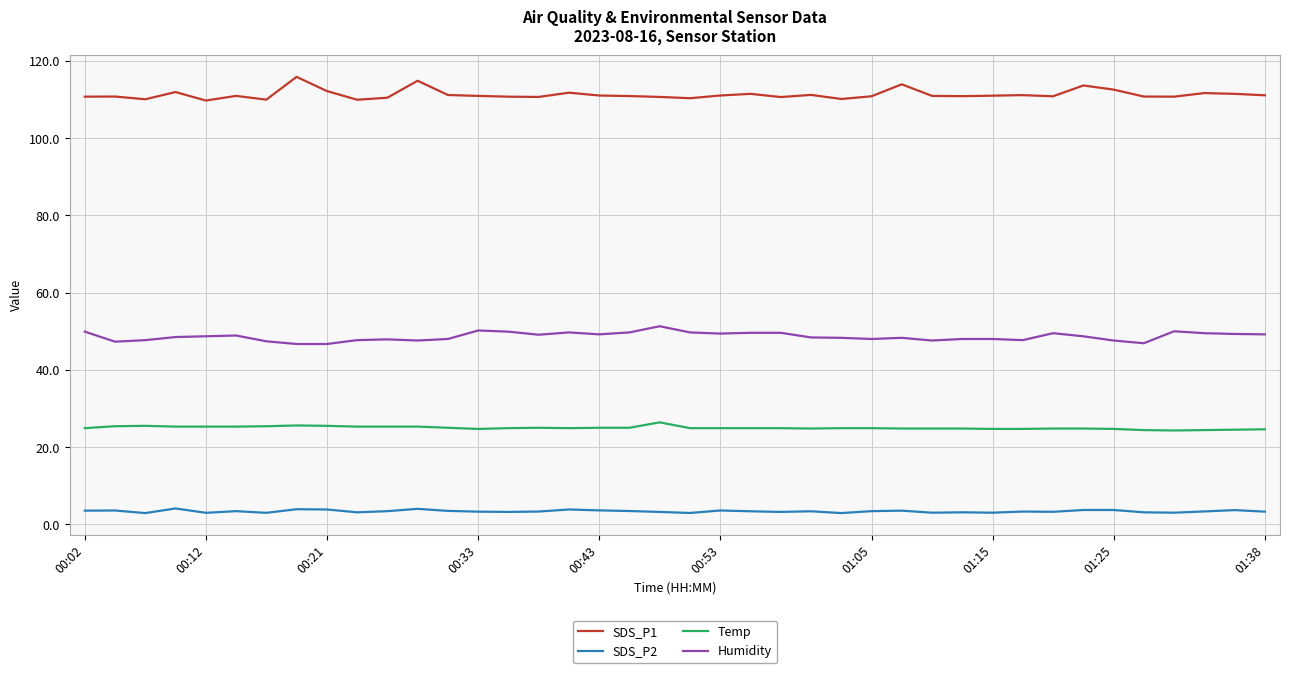

What is the lowest value of the SDS_P2 series?

2.9